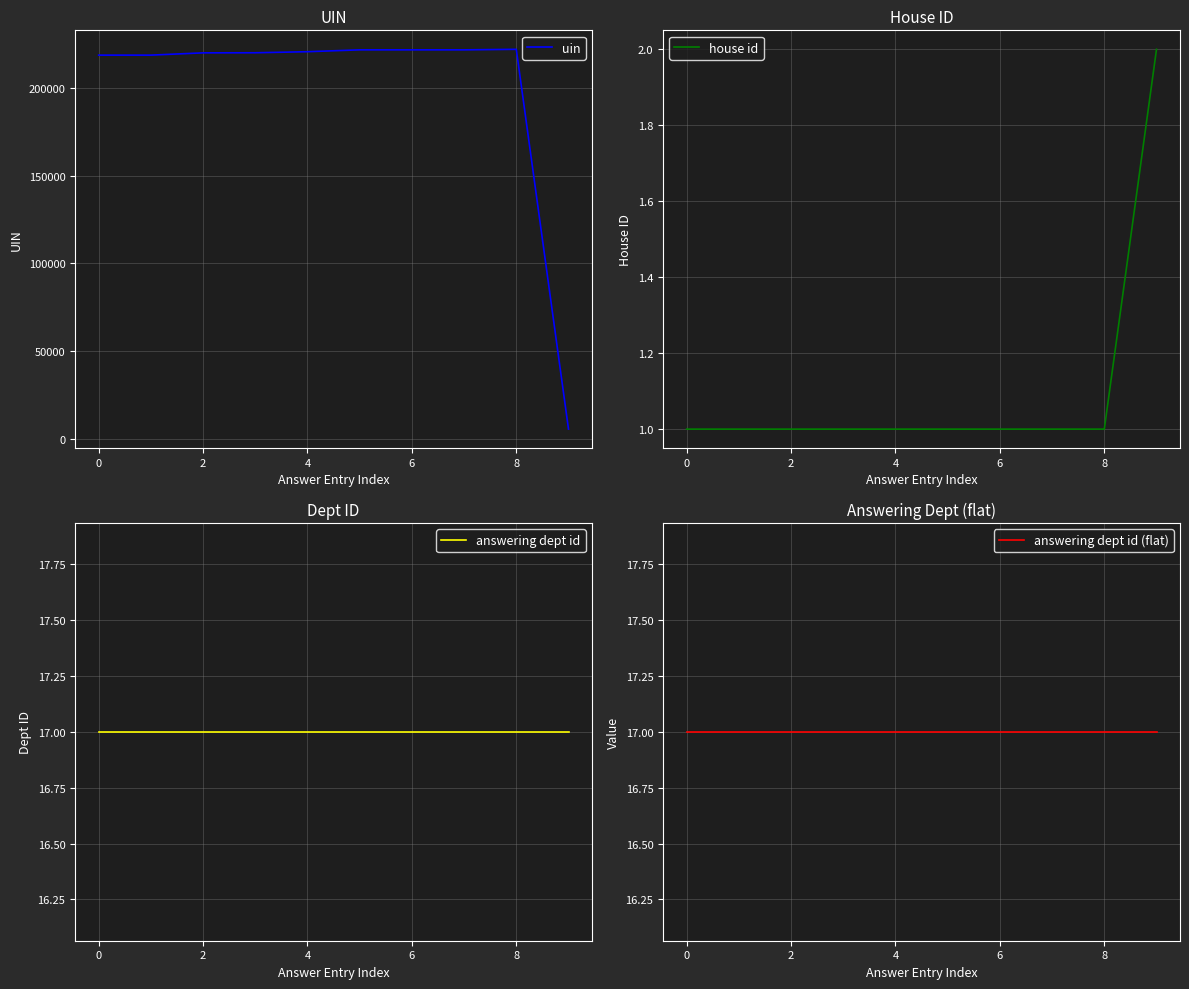

True or false: answering dept id (flat) and house id cross at least once.

False